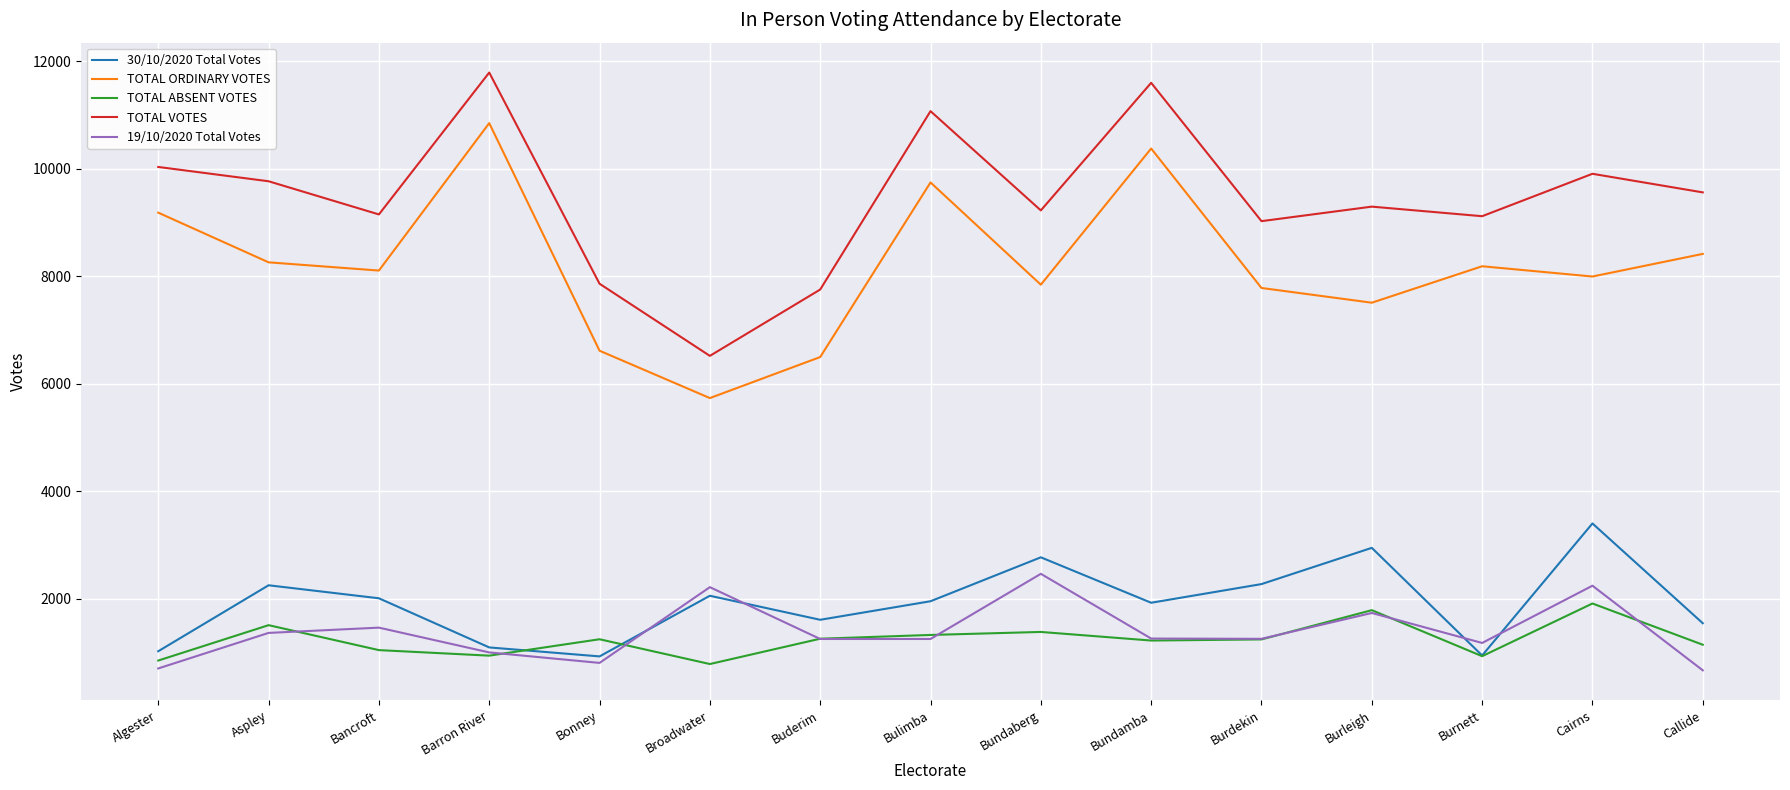

Does the chart have visible grid lines?

Yes